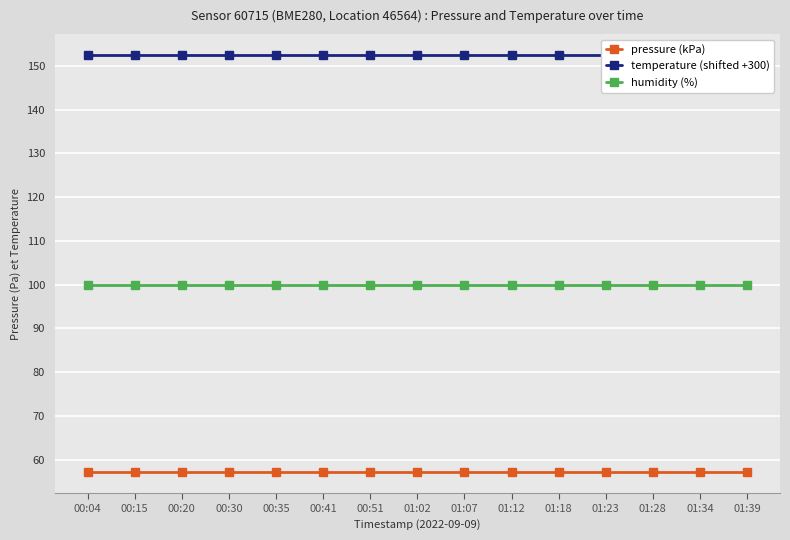

How many series are shown in this chart?

3